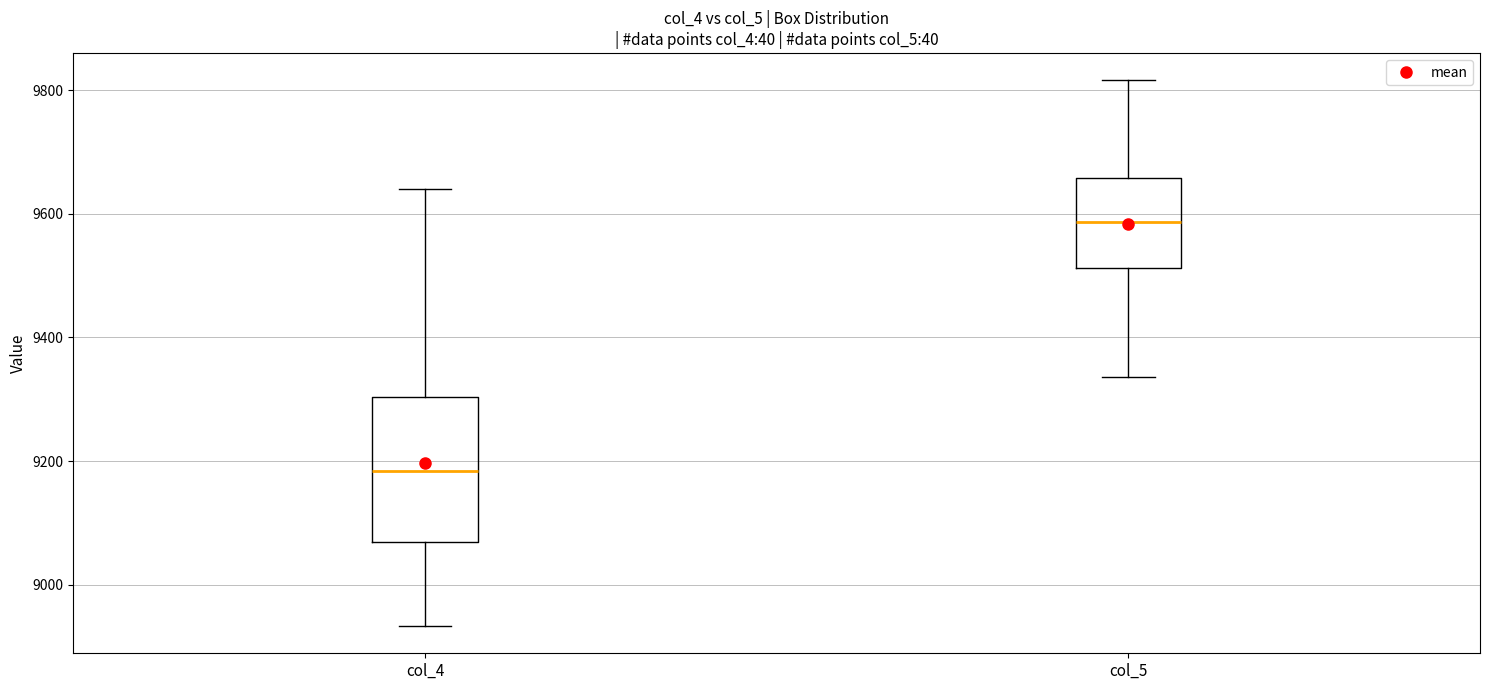

Where does the median line of the box for col_4 sit on the y-axis? The values are not printed on the chart, so give them approximately, as read against the axis.

9180